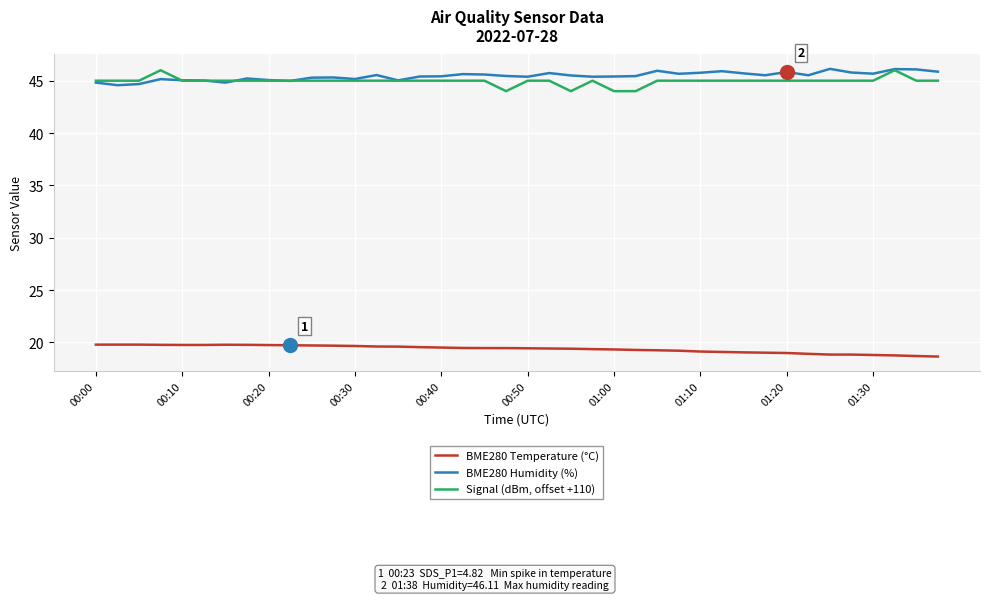

Does the chart have visible grid lines?

Yes